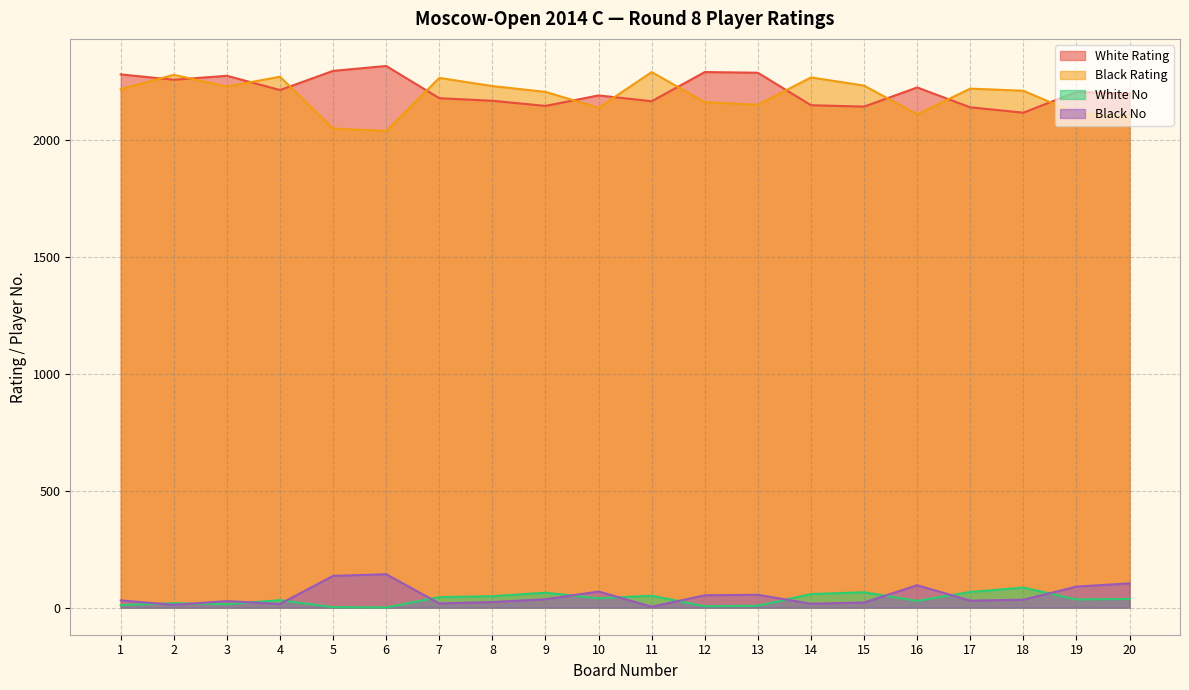

What is the total value across all series at 14?

4496